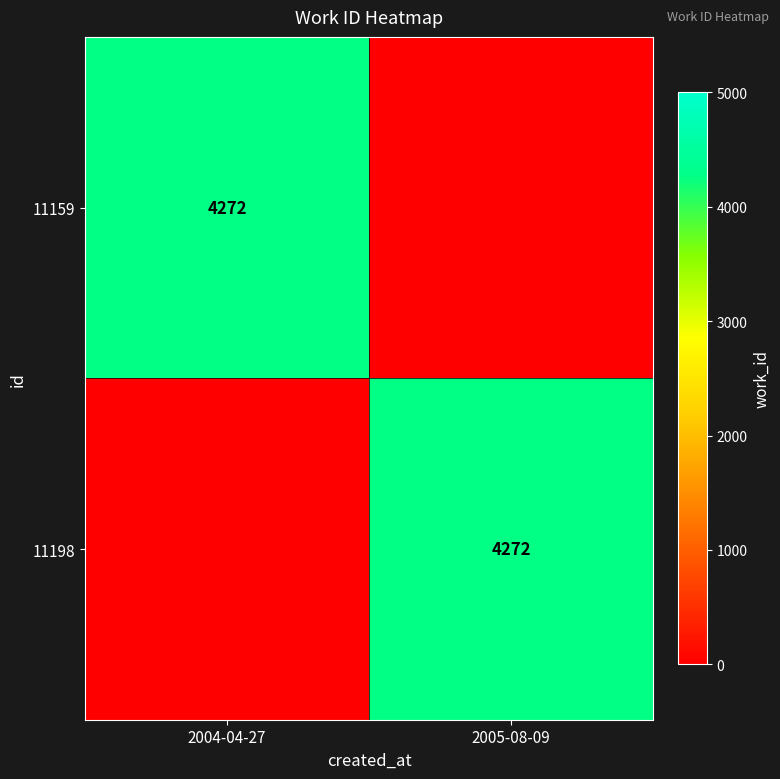

Is it true that 11198 equals 6457 at 2005-08-09?

False